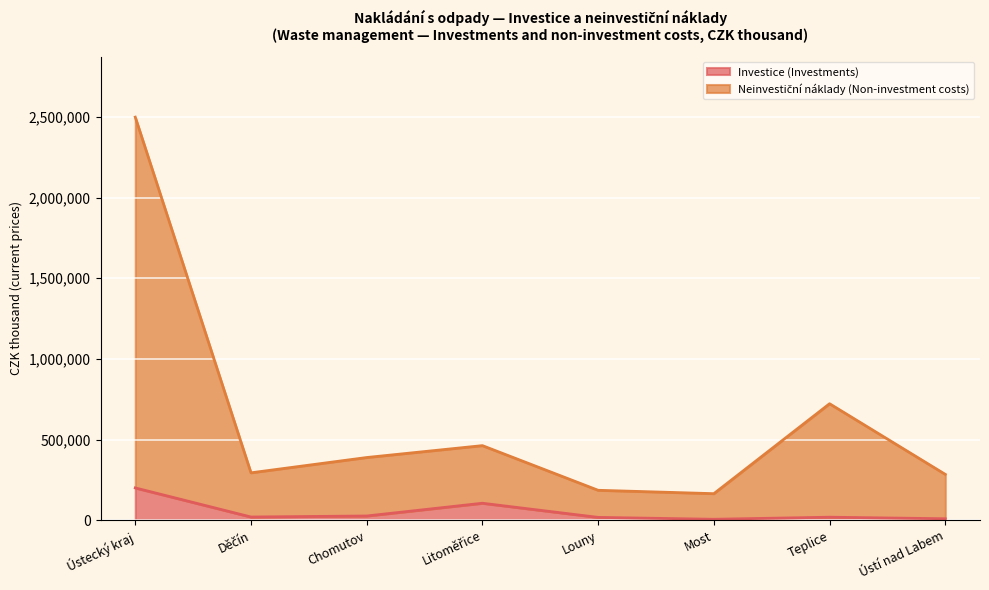

What is the label of the 4th point from the left?

Litoměřice